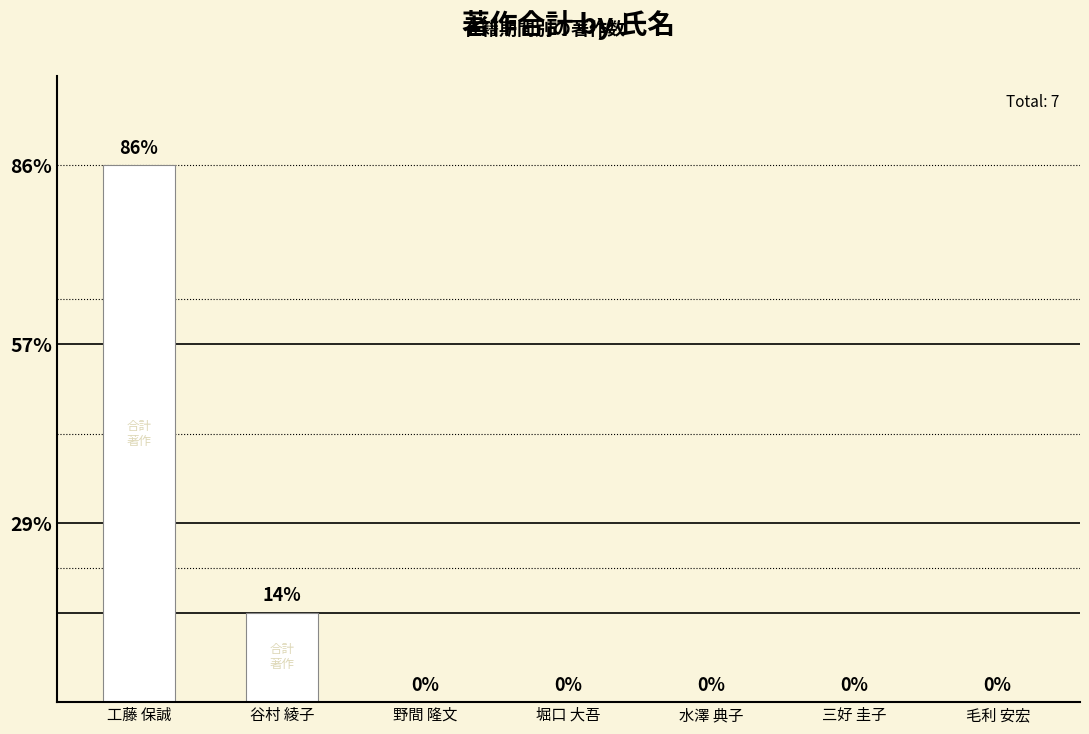

At which label is the value closest to 3?

谷村 綾子